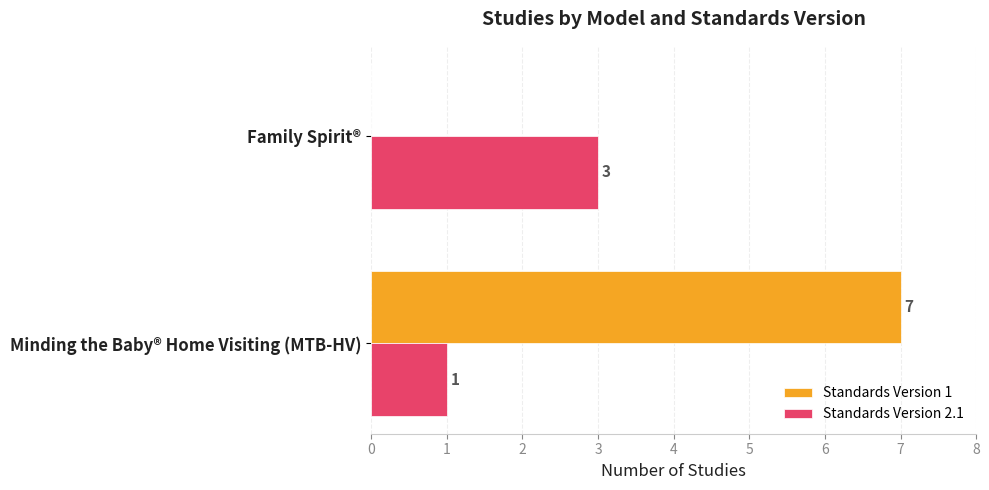

What is the total value across all series at Minding the Baby® Home Visiting (MTB-HV)?

8